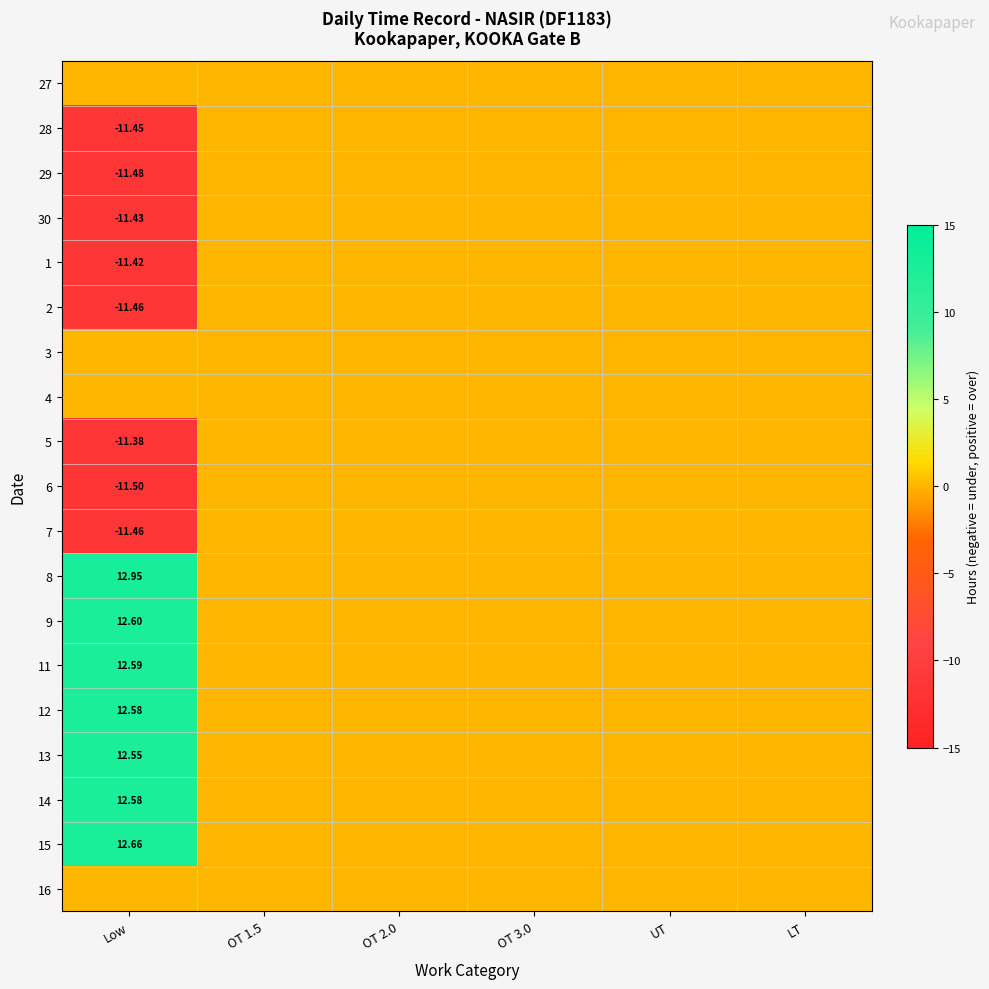

Which has a higher value, OT 3.0 or OT 1.5?

OT 3.0